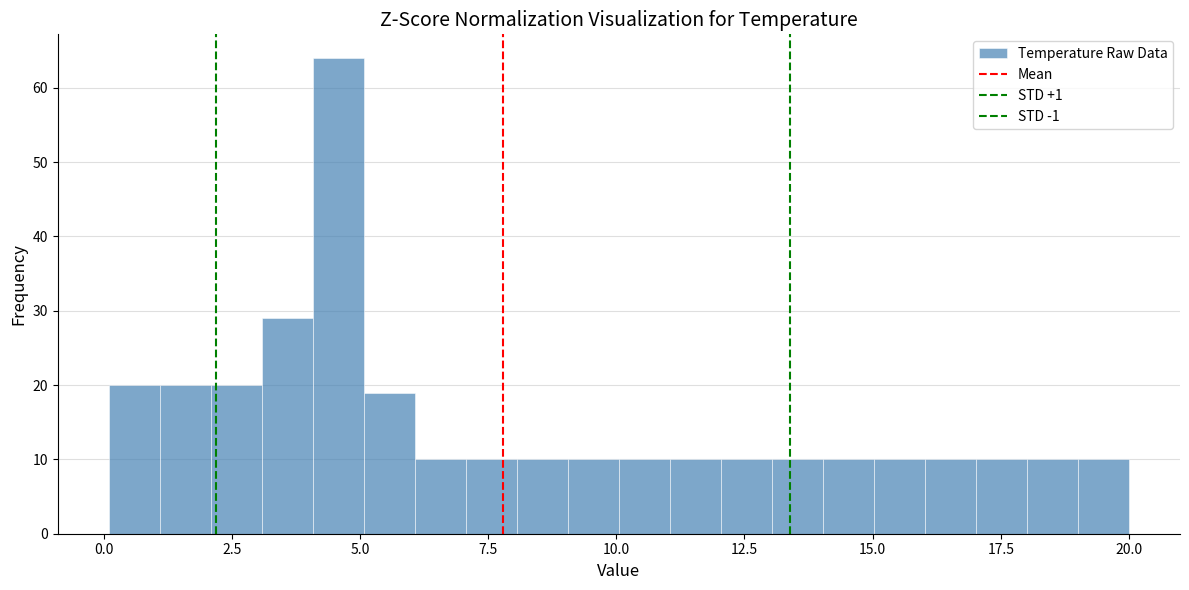

Read against the x-axis, roughly where is the centre of the tallest bar?

4.5